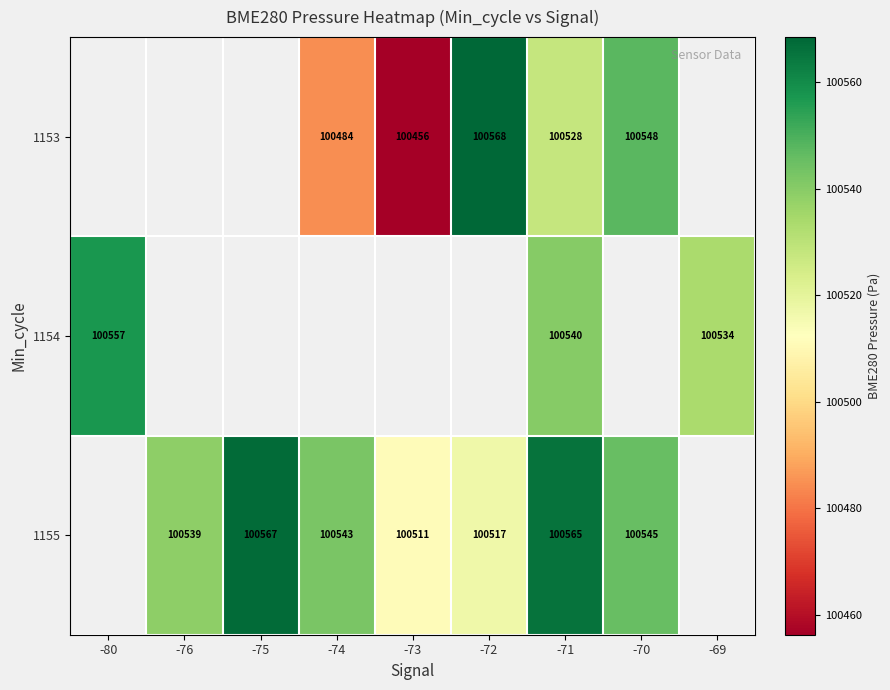

What is the approximate value of 1153 at -74?

100484.5